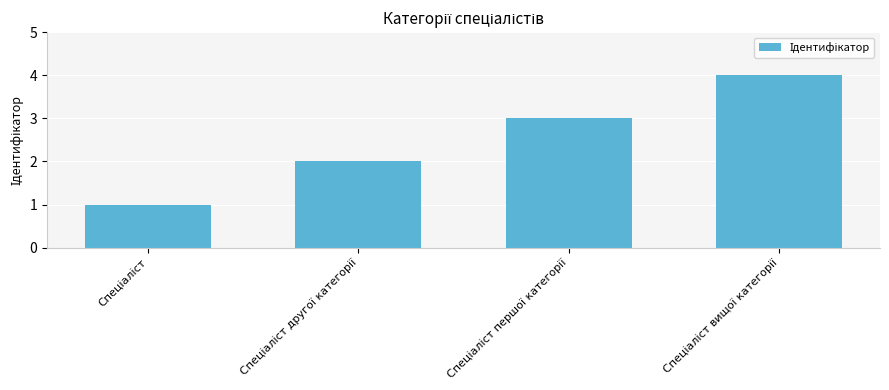

What is the difference between the maximum and minimum values?

3